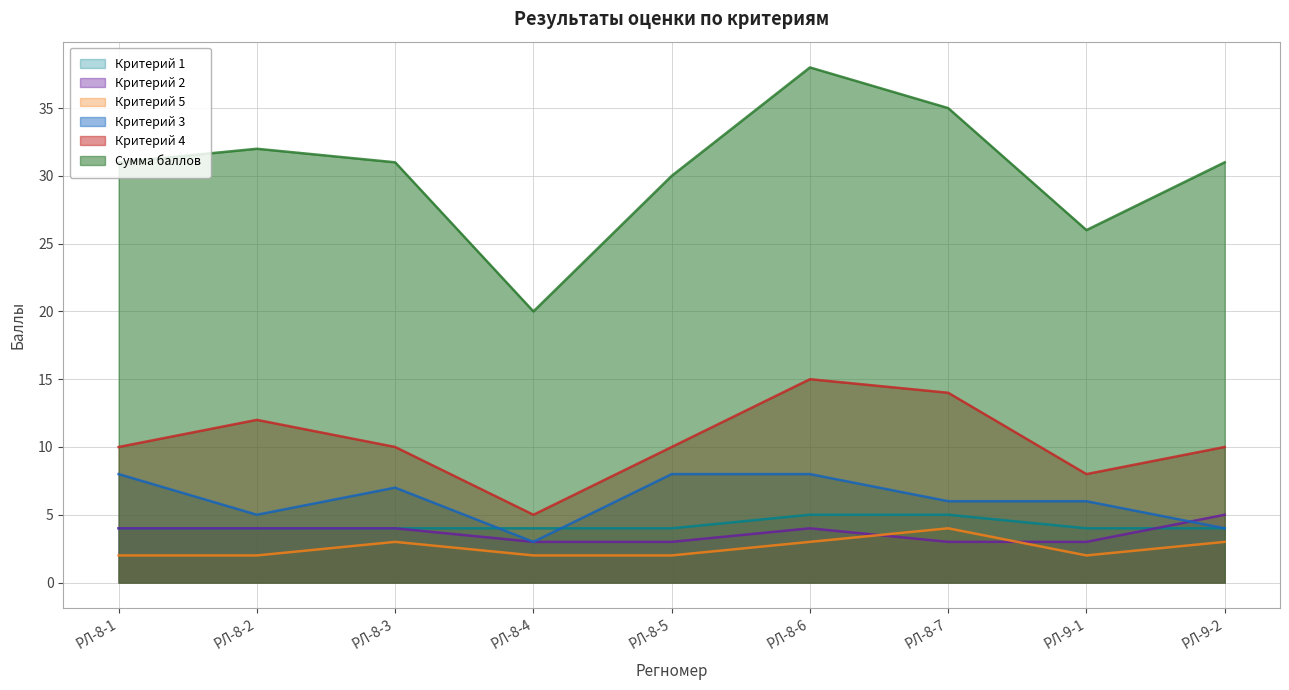

What value does the Критерий 3 series have at РЛ-8-5?

8